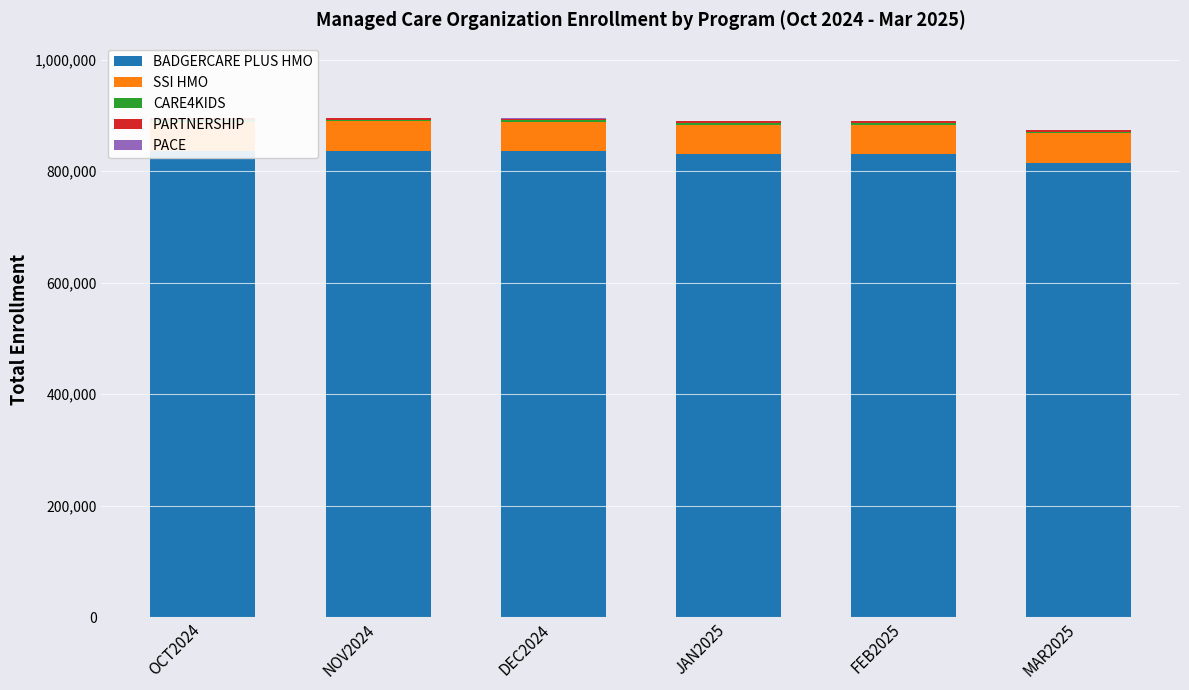

Between DEC2024 and MAR2025, which series saw the biggest shift?

BADGERCARE PLUS HMO